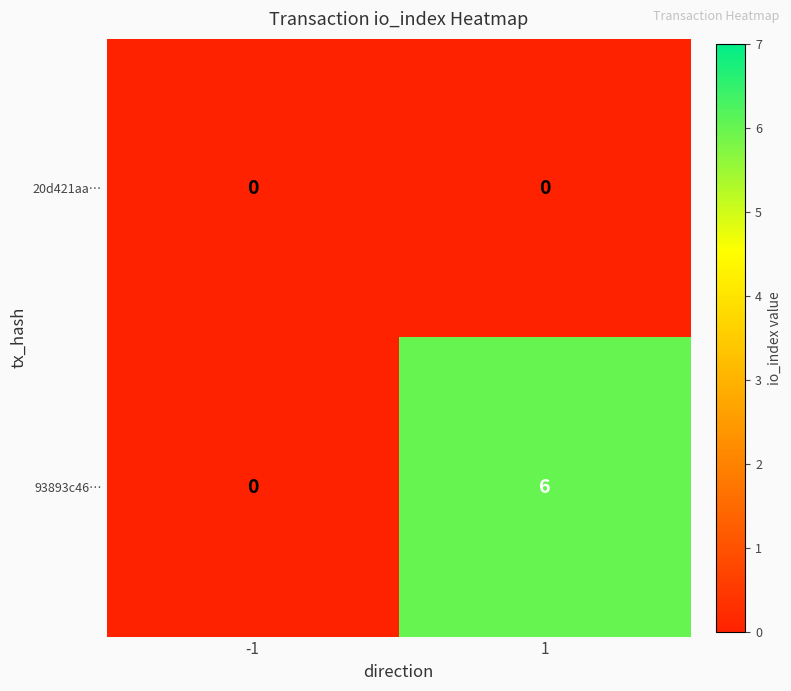

Between -1 and 1, which series saw the biggest shift?

93893c46…